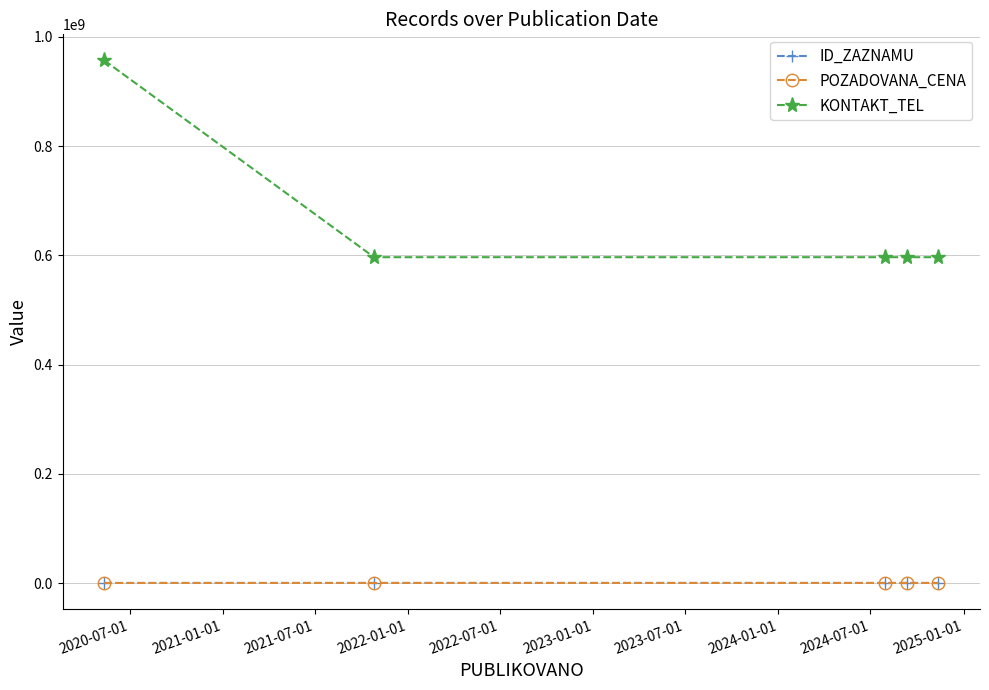

True or false: ID_ZAZNAMU and KONTAKT_TEL intersect in this chart.

False